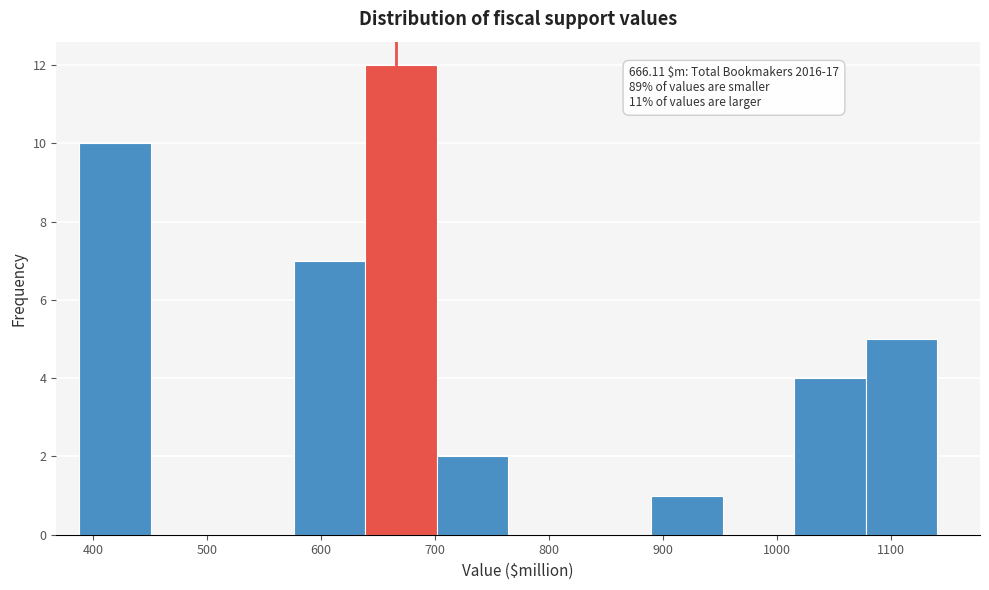

Which range on the x-axis has the tallest bar?

640 to 700